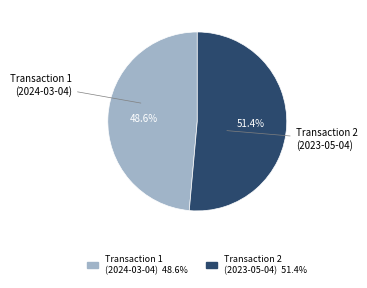

What is the largest slice in the pie chart?

Transaction 2 (2023-05-04)